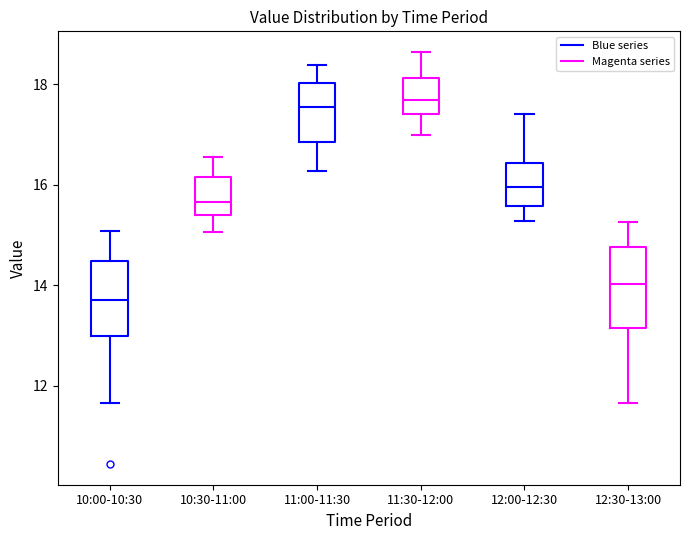

Reading left to right, read every box against the y-axis: the position of its median line, the range the box covers, and the ends of its whiskers. The values are not printed on the chart, so give them approximately, as read against the axis.

10:00-10:30: median 13.8, box 13.0 to 14.4, whiskers 11.6 to 15.0
10:30-11:00: median 15.6, box 15.4 to 16.2, whiskers 15.0 to 16.6
11:00-11:30: median 17.6, box 16.8 to 18.0, whiskers 16.2 to 18.4
11:30-12:00: median 17.6, box 17.4 to 18.2, whiskers 17.0 to 18.6
12:00-12:30: median 16.0, box 15.6 to 16.4, whiskers 15.2 to 17.4
12:30-13:00: median 14.0, box 13.2 to 14.8, whiskers 11.6 to 15.2